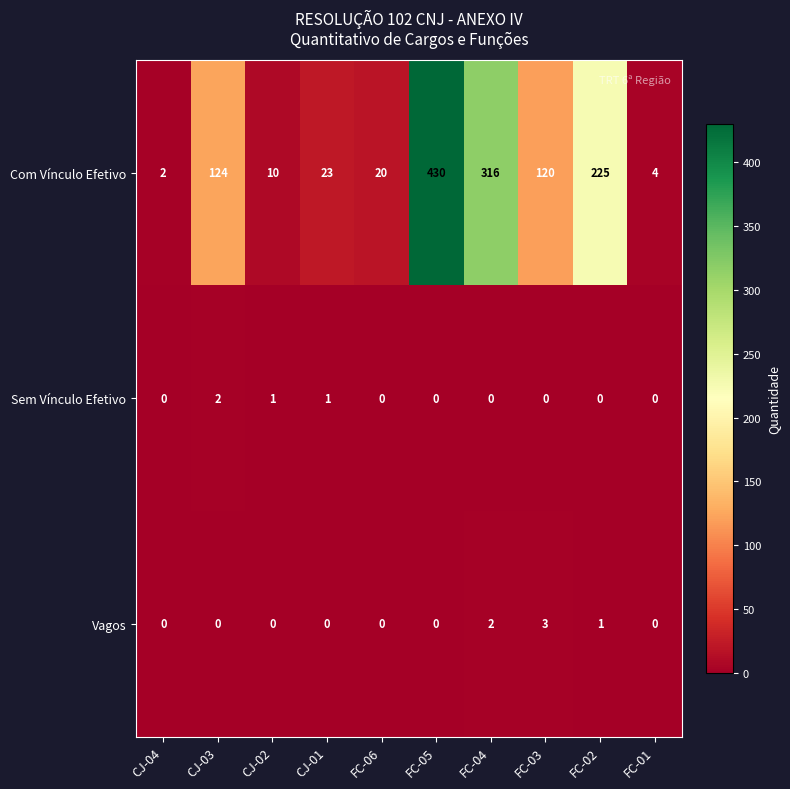

What is the difference between the maximum and minimum values in the Vagos series?

3